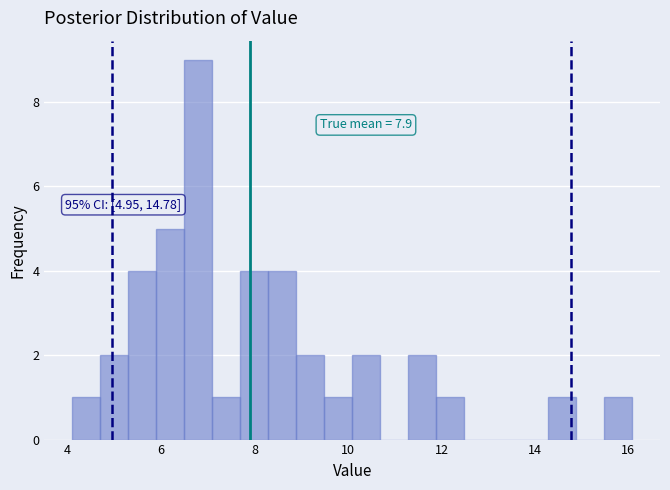

Read against the x-axis, roughly where is the centre of the tallest bar?

6.8